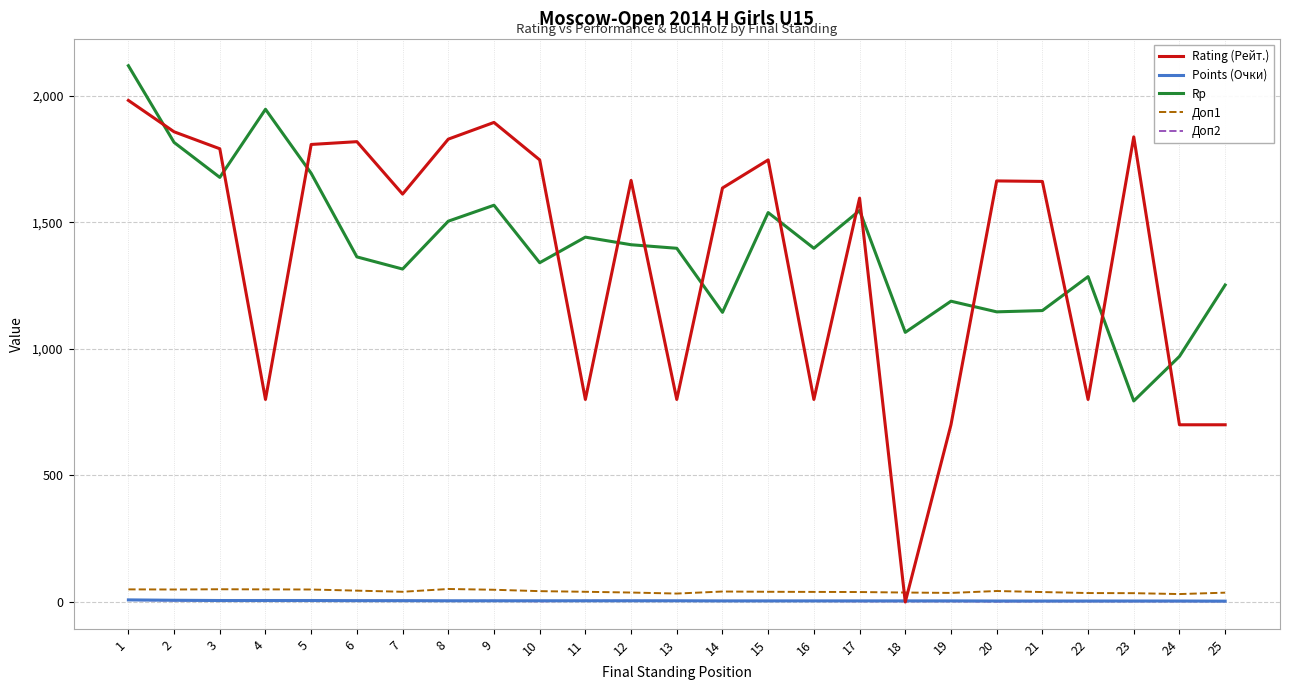

What is the spread (max minus min) of values at 11?

1436.0